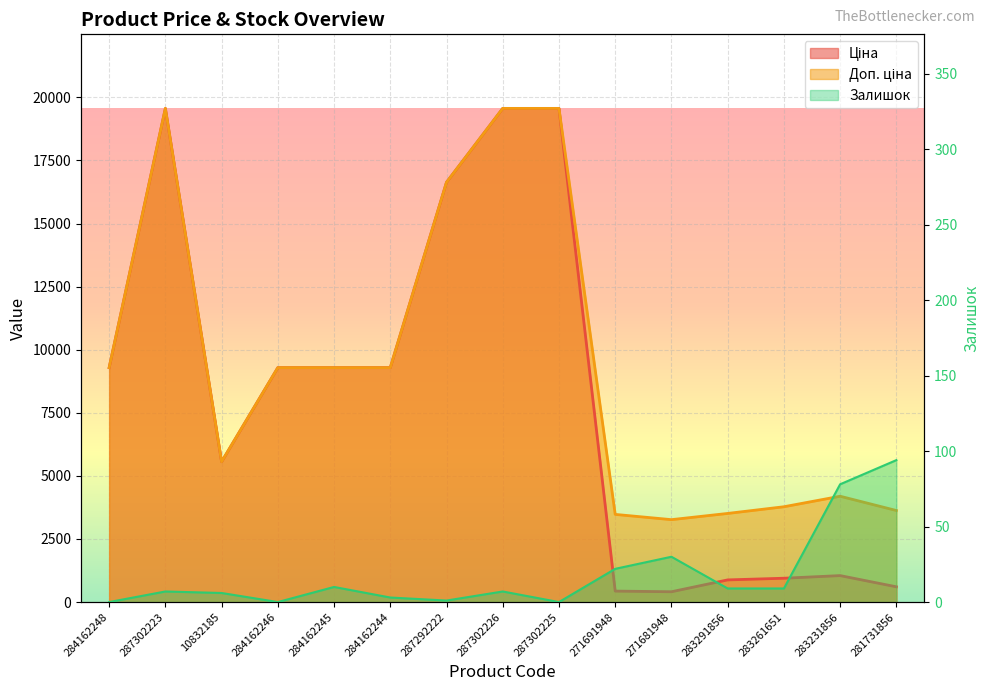

True or false: Залишок and Ціна cross at least once.

False